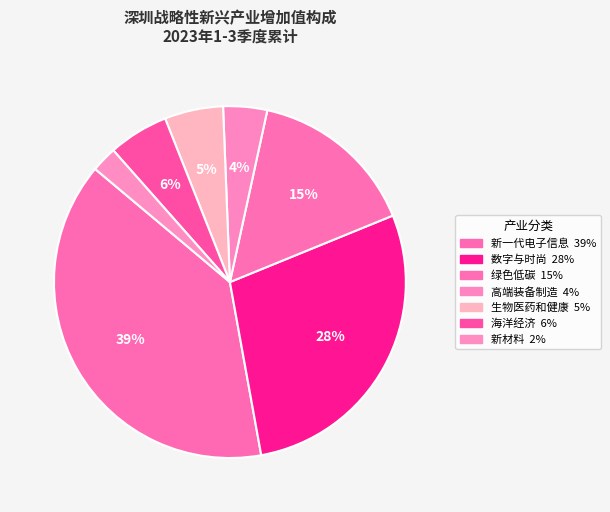

How many segments does this pie chart have?

7